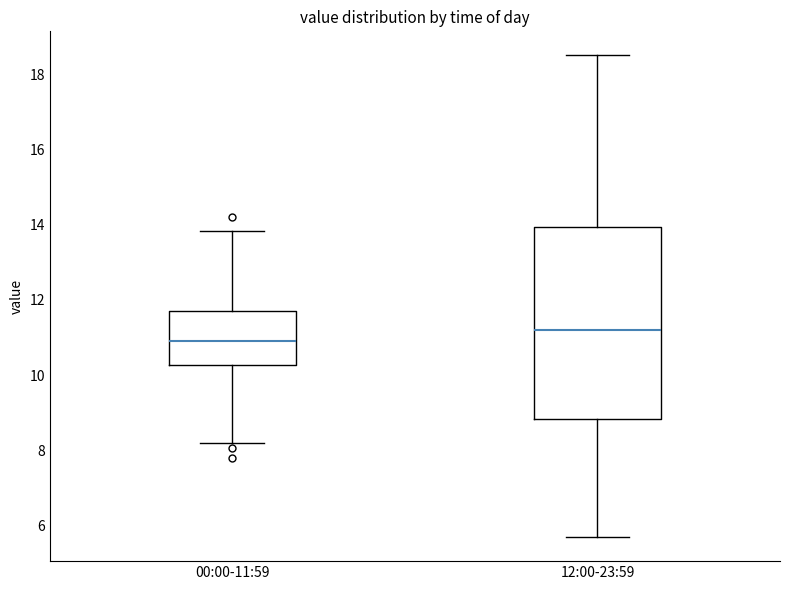

Reading left to right, transcribe this box plot: for each box, give where its median line is, the range the box spans, and where its two whiskers end, as read against the y-axis. The values are not printed on the chart, so give them approximately, as read against the axis.

00:00-11:59: median 11.0, box 10.2 to 11.6, whiskers 8.2 to 13.8
12:00-23:59: median 11.2, box 8.8 to 14.0, whiskers 5.8 to 18.6